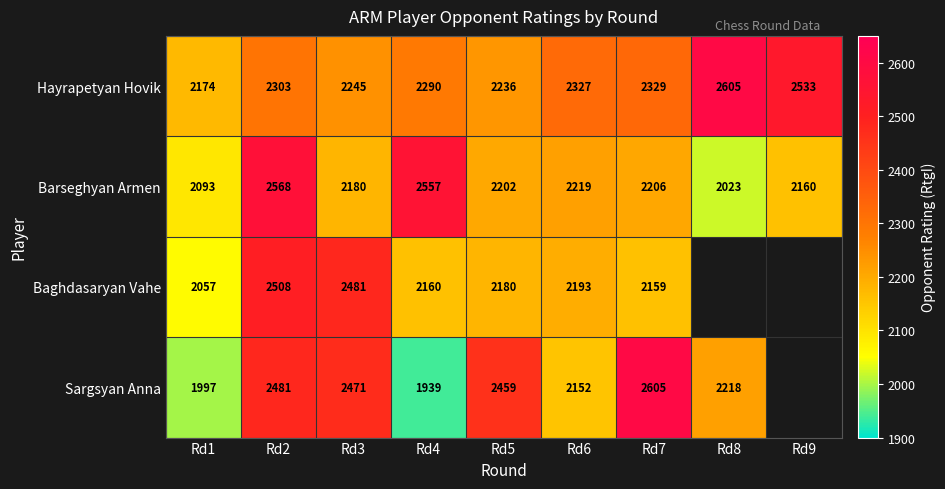

Between Rd3 and Rd6, which series saw the biggest shift?

Sargsyan Anna